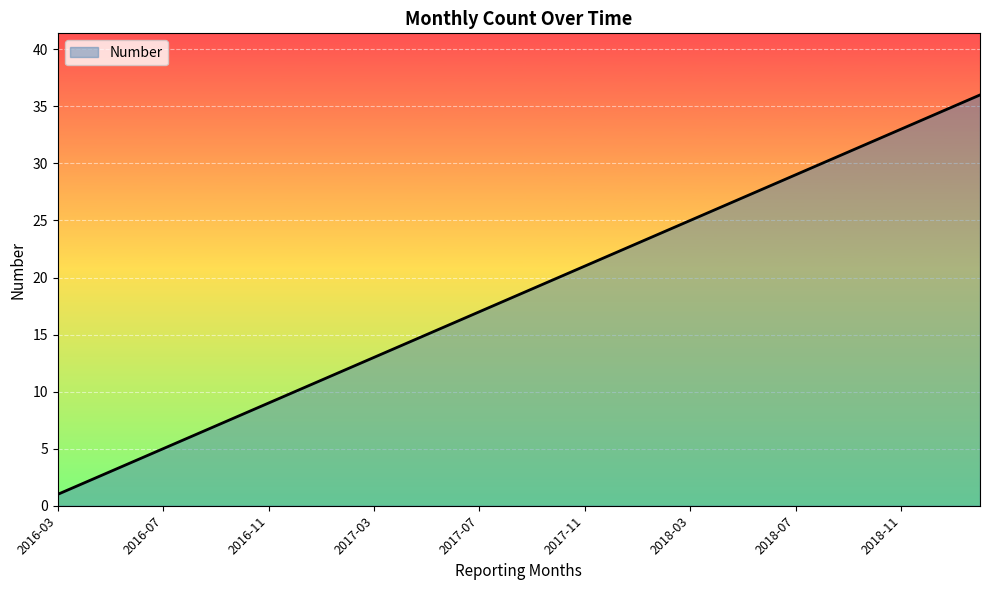

What is the difference between the maximum and minimum values?

35